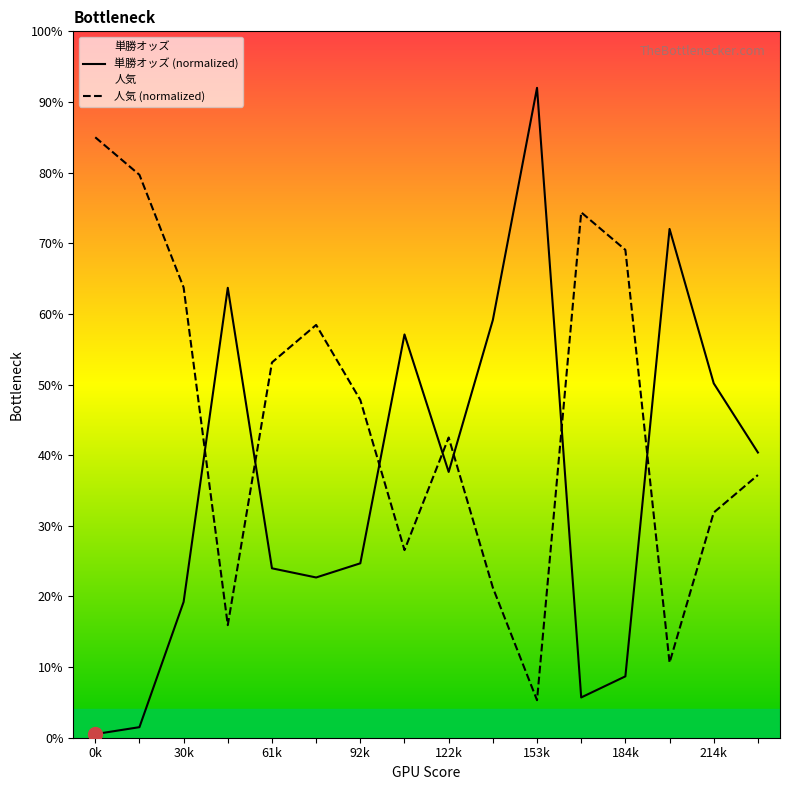

What is the maximum value shown in the chart?

92.0